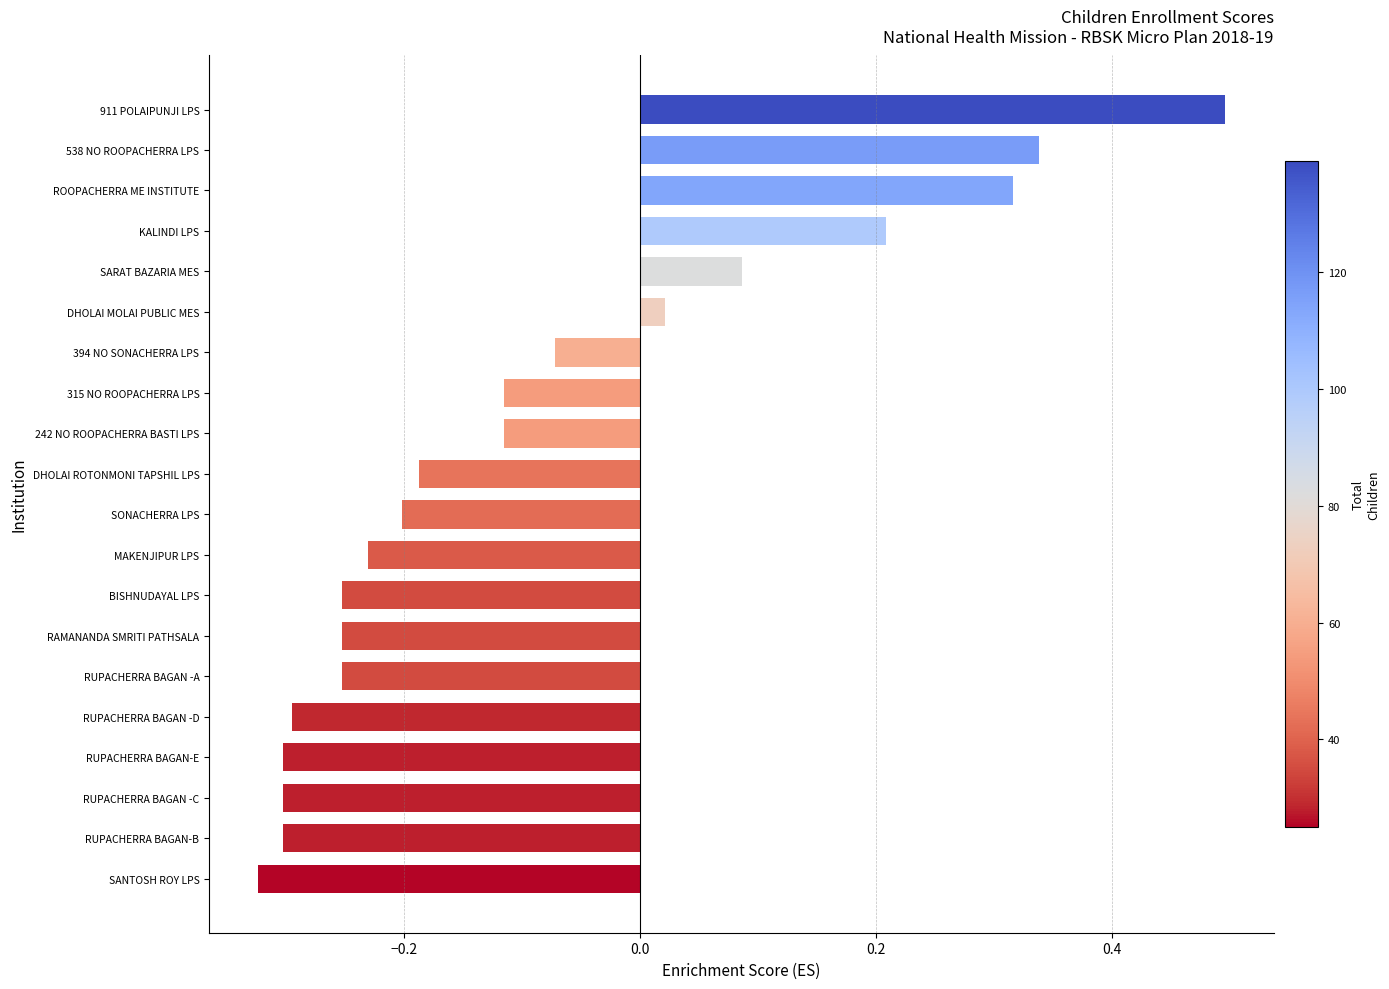

What is the sum of all values?

-1.7